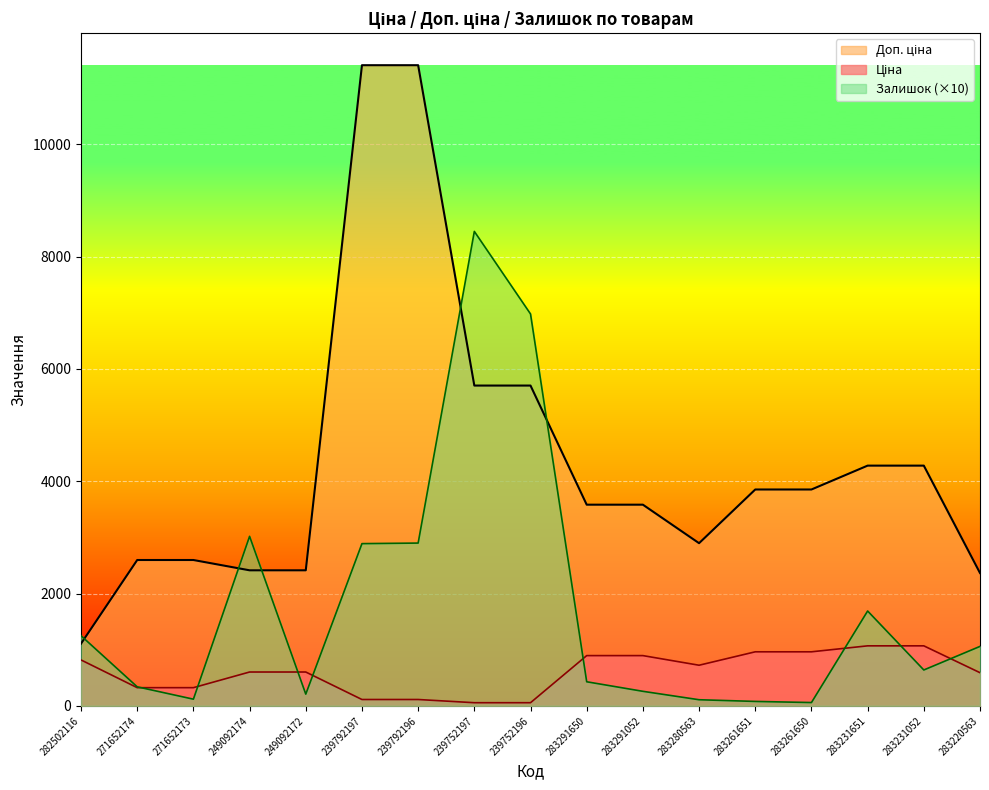

At 239792197, list the series in order from smallest to largest.

Ціна, Залишок, Доп. ціна